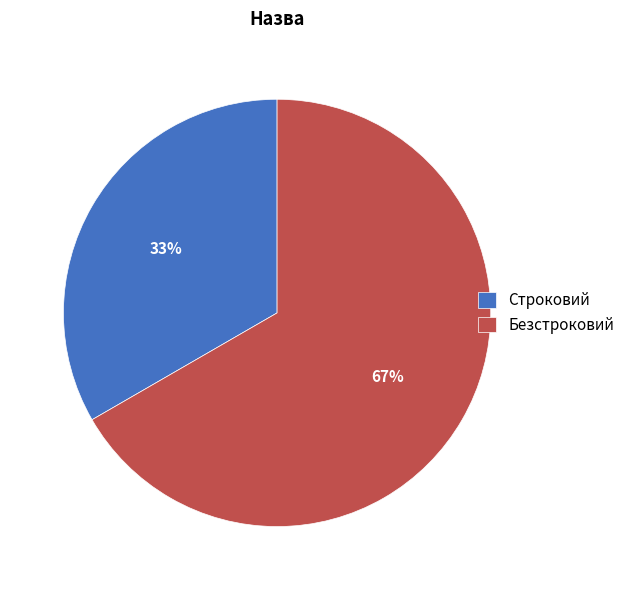

Approximately how many times larger is the value at Безстроковий compared to Строковий?

2.0